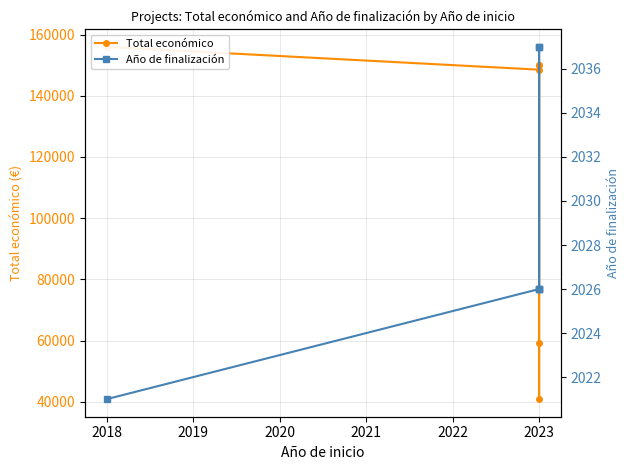

What is the sum of all Total económico values?

704494